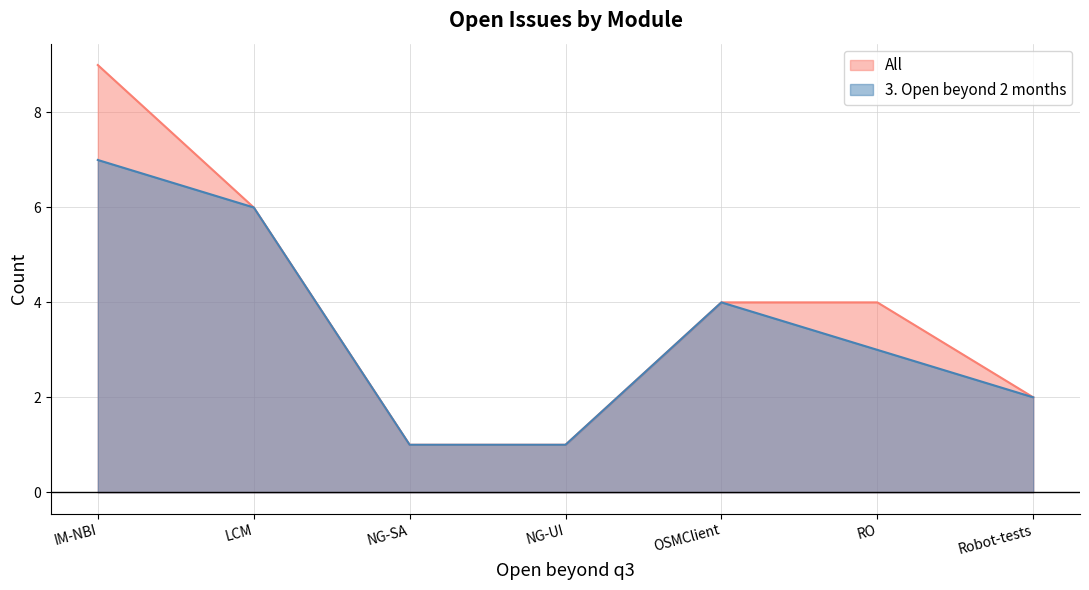

Rank the categories by 3. Open beyond 2 months value from lowest to highest.

NG-SA, NG-UI, Robot-tests, RO, OSMClient, LCM, IM-NBI